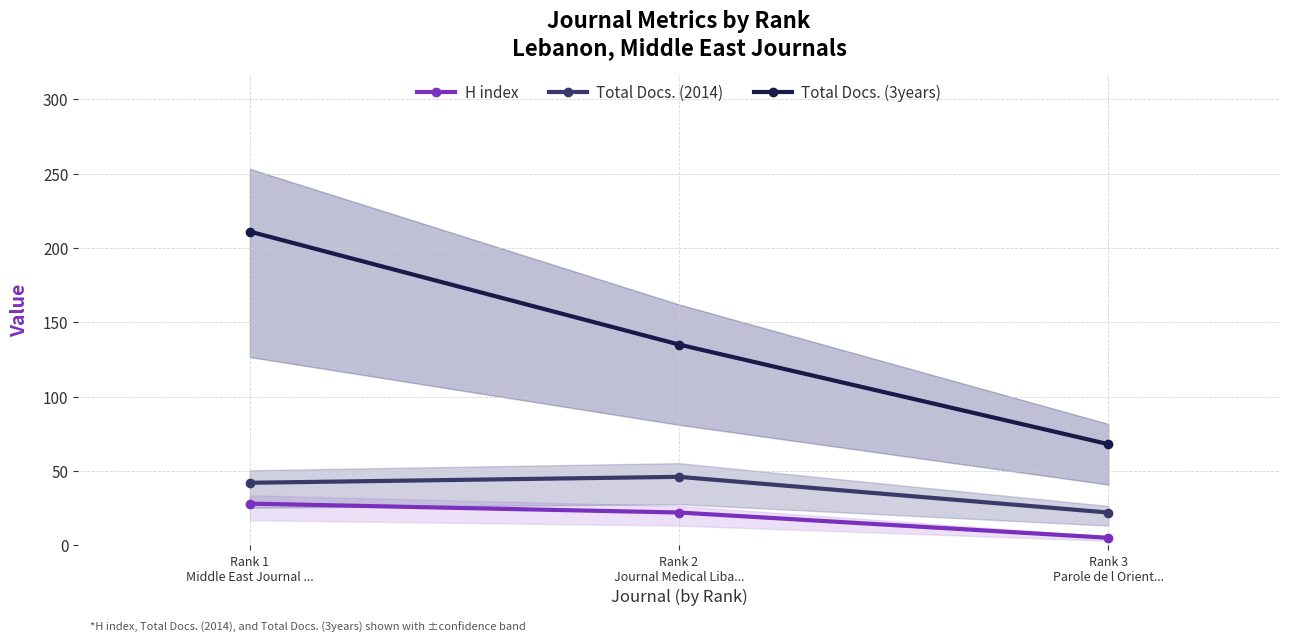

List the series in order of their peak value, lowest first.

H index, Total Docs. (2014), Total Docs. (3years)